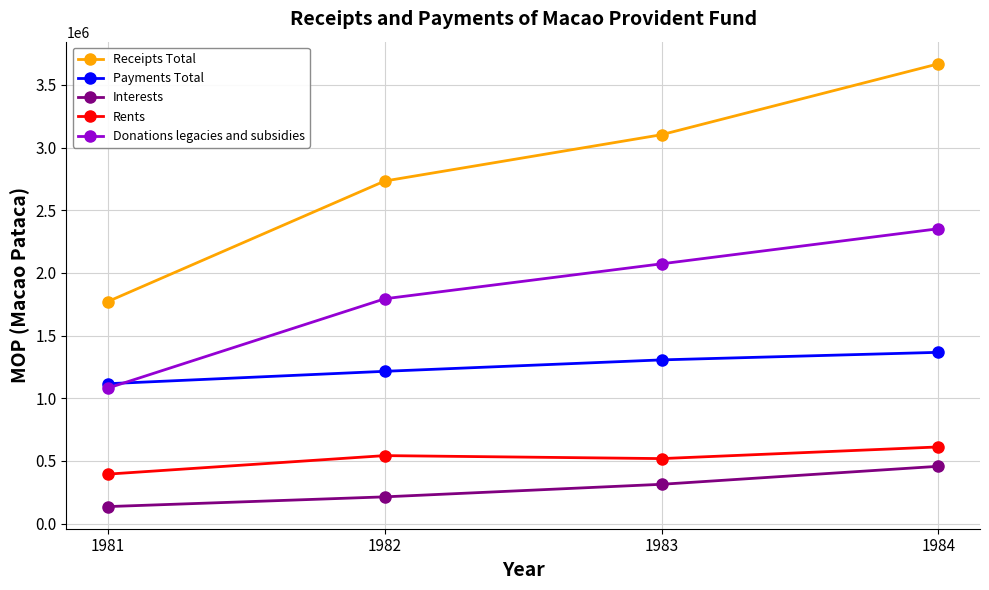

The Donations legacies and subsidies series shows 1793679 at 1982. True or false?

True